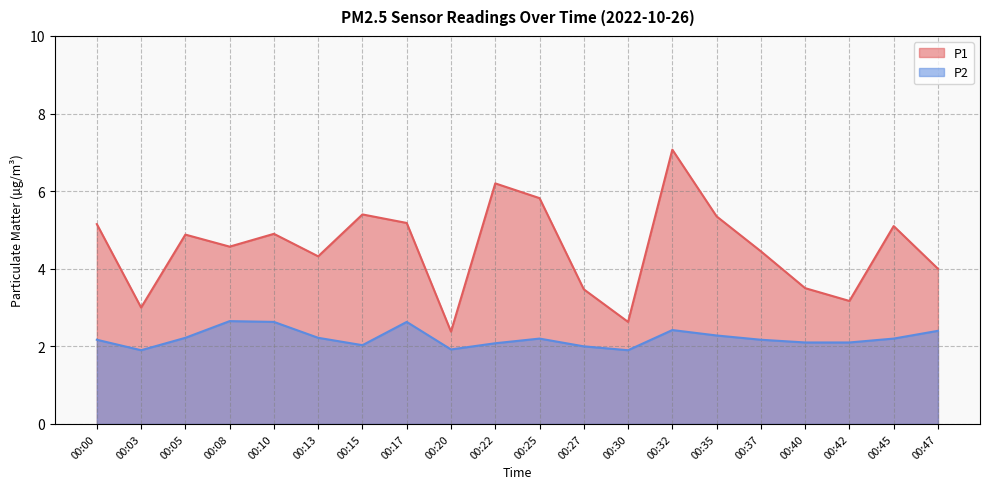

List the labels in order of P1 value, largest first.

00:32, 00:22, 00:25, 00:15, 00:35, 00:17, 00:00, 00:45, 00:10, 00:05, 00:08, 00:37, 00:13, 00:47, 00:40, 00:27, 00:42, 00:03, 00:30, 00:20